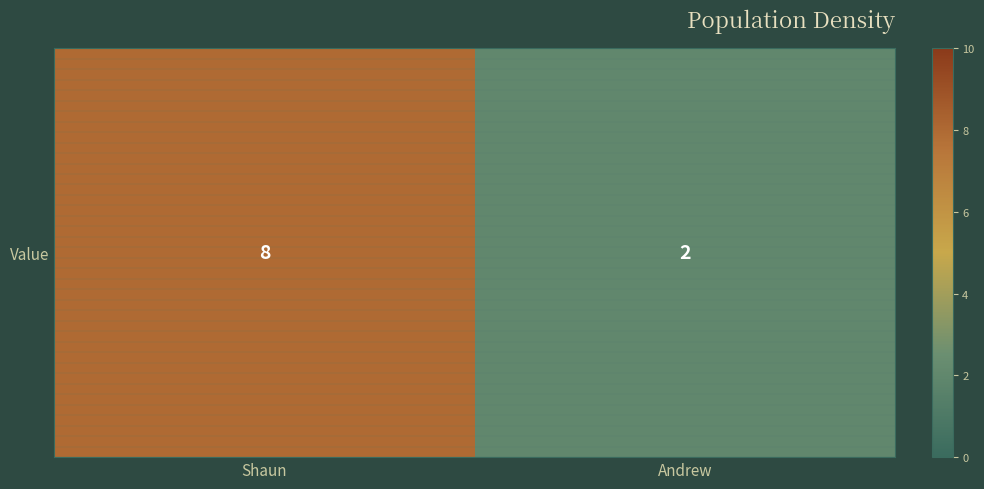

What is the maximum value shown in the chart?

8